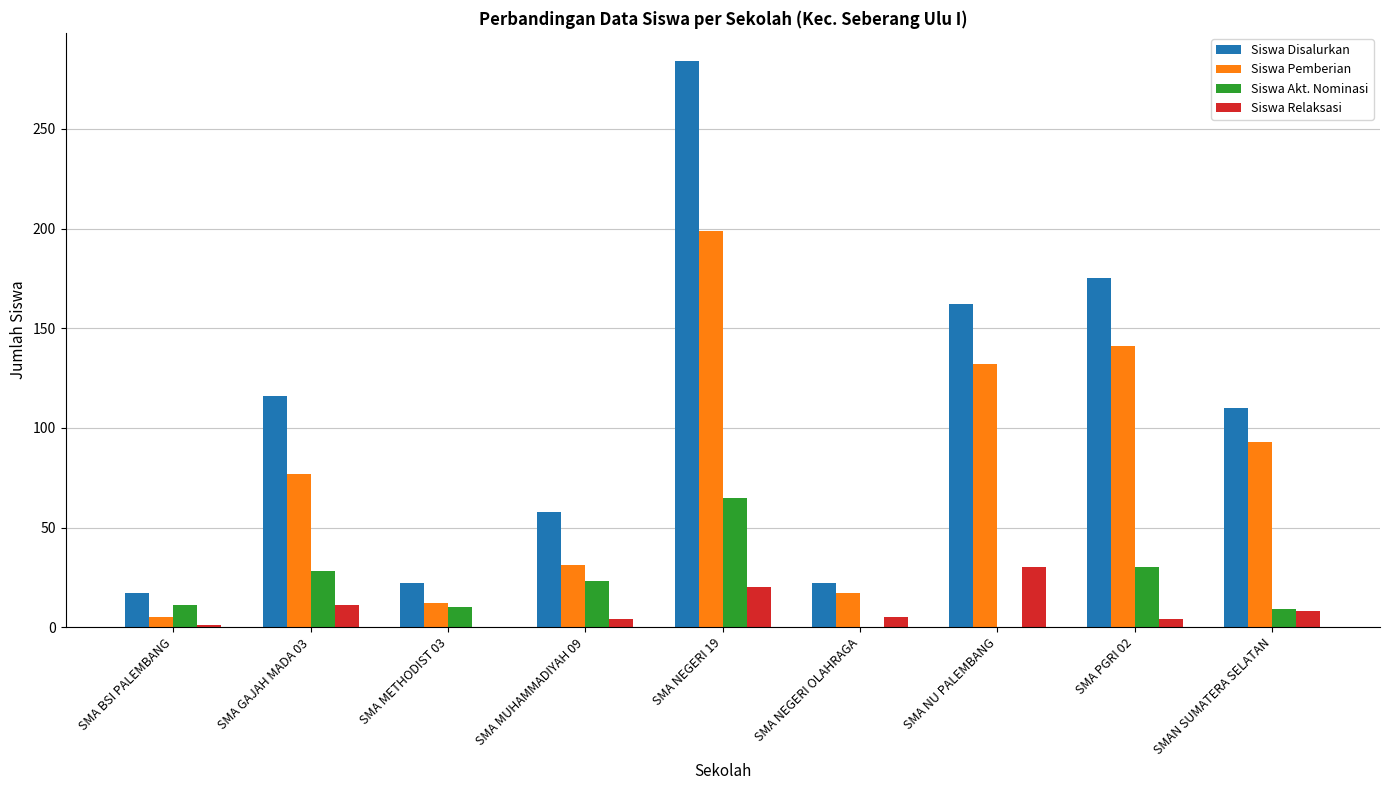

Which series has the largest range (max minus min)?

Siswa Disalurkan